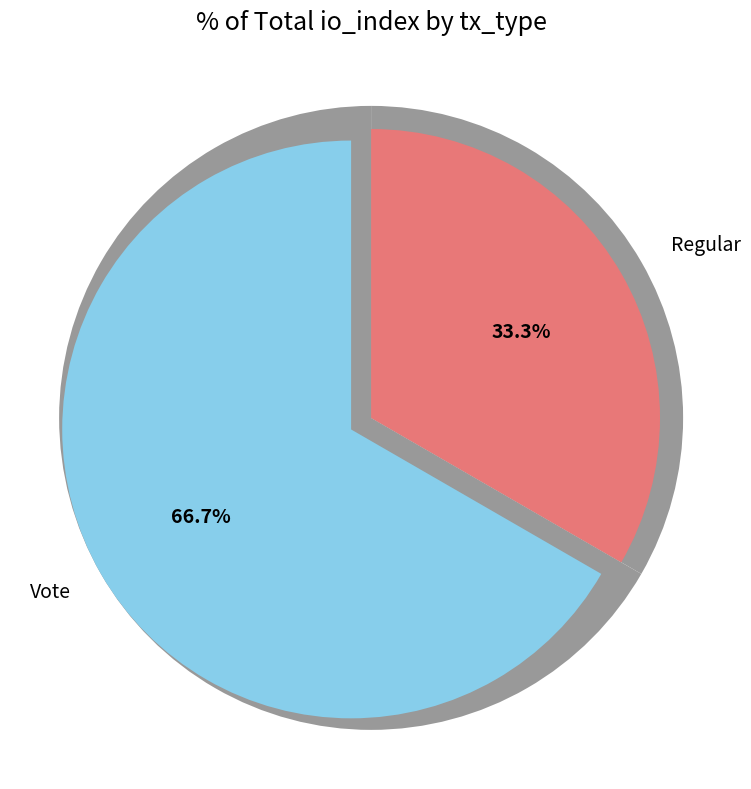

To the nearest percent, what is the combined percentage of Vote and Regular?

100%